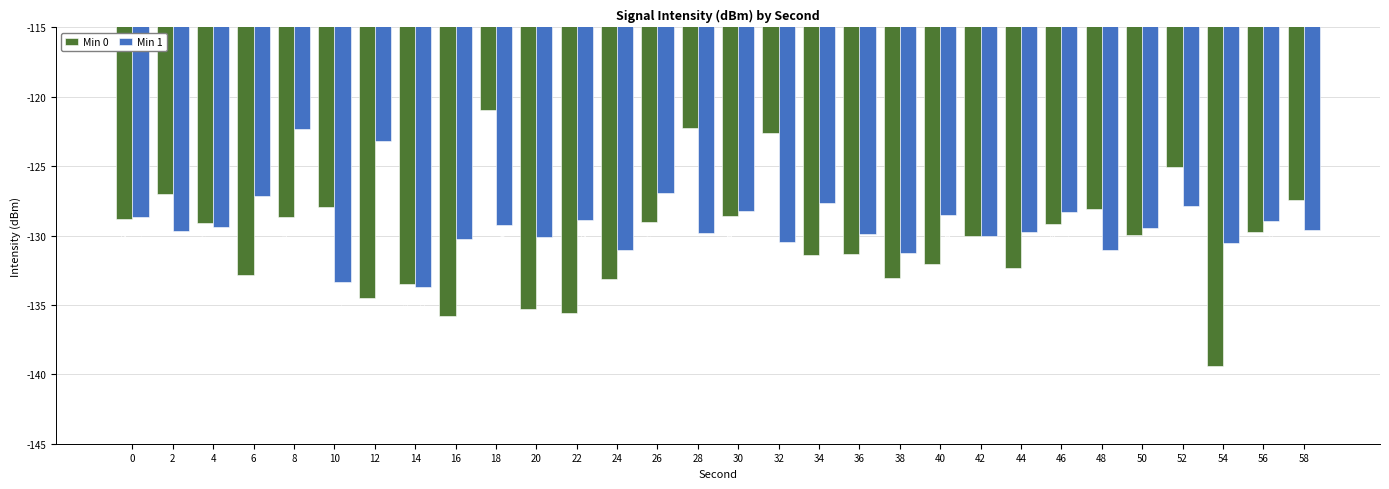

The Min 0 series shows -127.4 at 58. True or false?

True